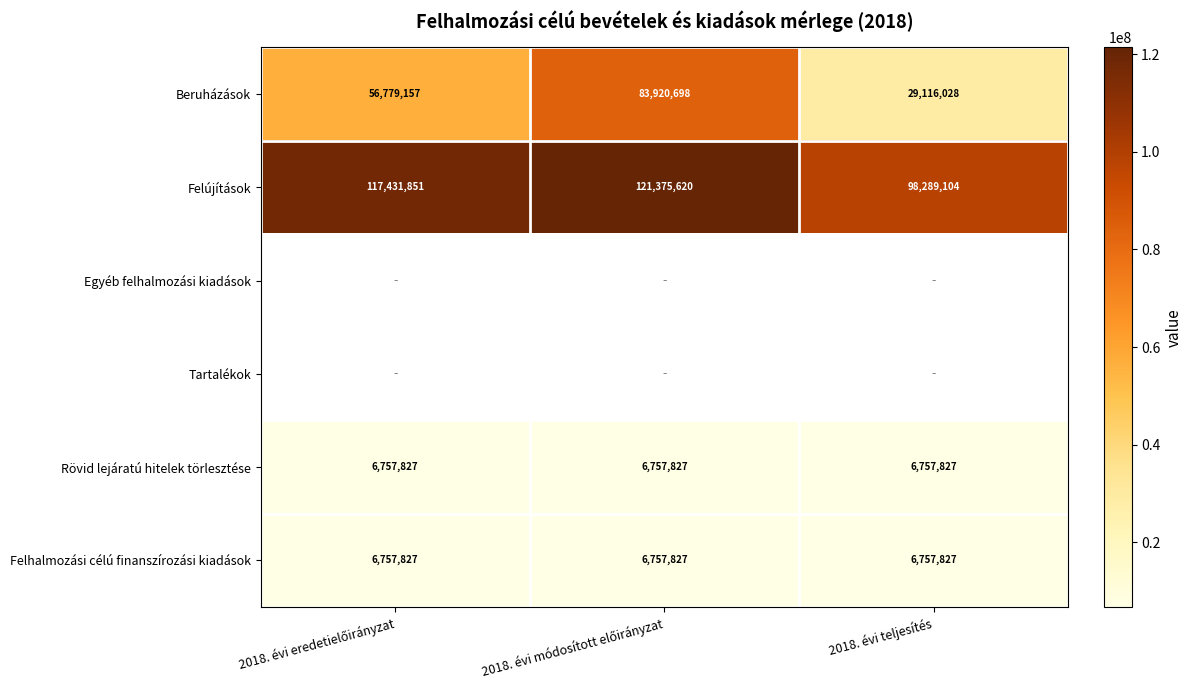

What is the sum of all Felújítások values?

337096575